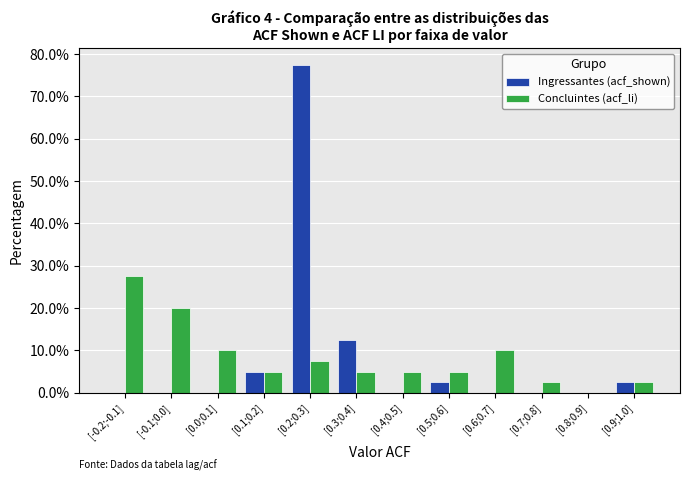

Reading right to left, extract all data points from this chart.

Ingressantes (acf_shown): [0.9;1.0]=2.5	[0.8;0.9]=0.0	[0.7;0.8]=0.0	[0.6;0.7]=0.0	[0.5;0.6]=2.5	[0.4;0.5]=0.0	[0.3;0.4]=12.5	[0.2;0.3]=77.5	[0.1;0.2]=5.0	[0.0;0.1]=0.0	[-0.1;0.0]=0.0	[-0.2;-0.1]=0.0
Concluintes (acf_li): [0.9;1.0]=2.5	[0.8;0.9]=0.0	[0.7;0.8]=2.5	[0.6;0.7]=10.0	[0.5;0.6]=5.0	[0.4;0.5]=5.0	[0.3;0.4]=5.0	[0.2;0.3]=7.5	[0.1;0.2]=5.0	[0.0;0.1]=10.0	[-0.1;0.0]=20.0	[-0.2;-0.1]=27.5